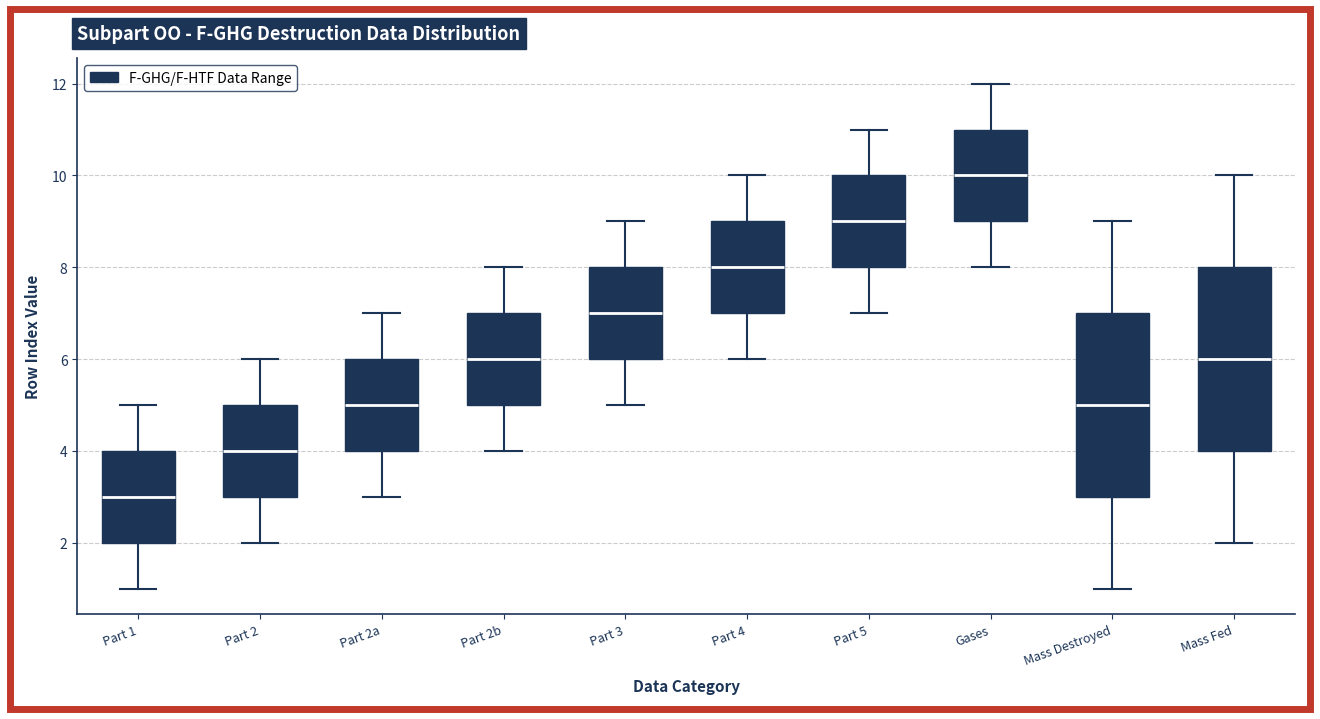

Where does the upper whisker of the box for Part 1 end on the y-axis? The values are not printed on the chart, so give them approximately, as read against the axis.

5